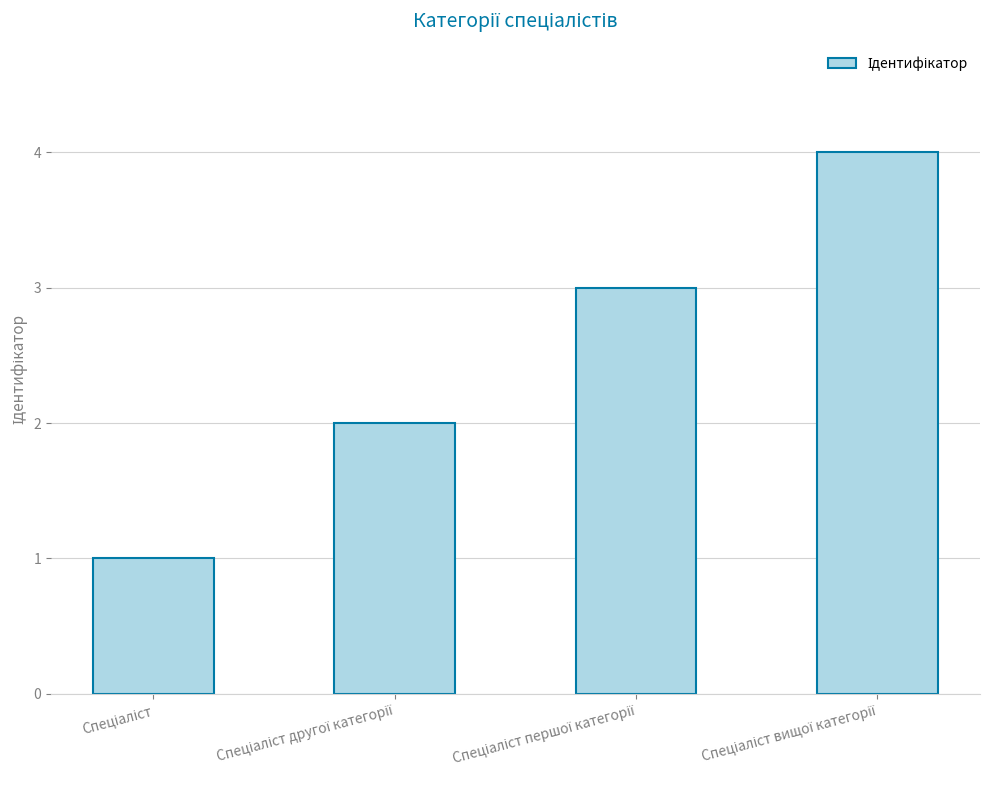

What is the greatest value displayed?

4